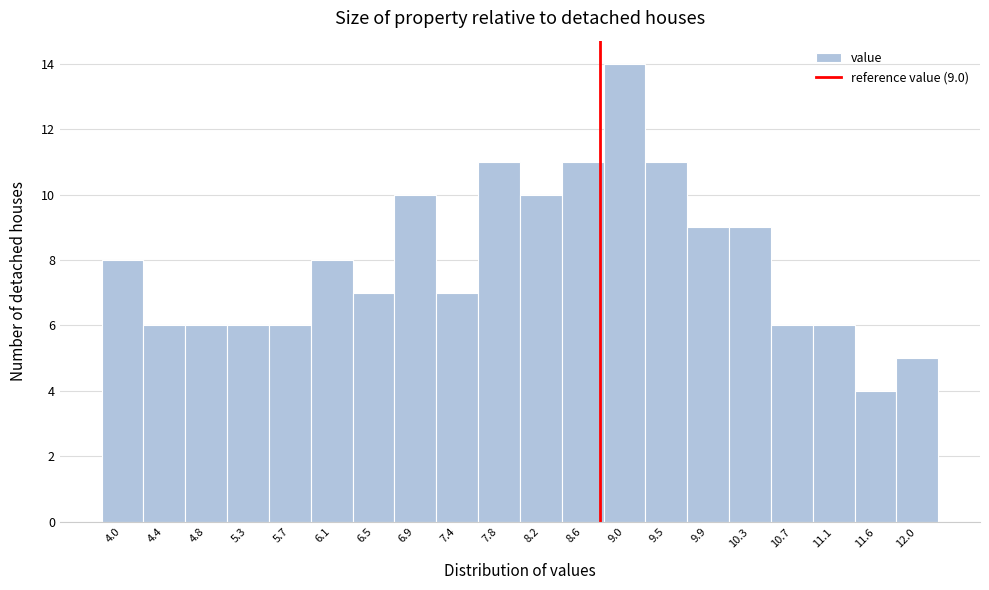

Reading left to right, list all the values displayed in this chart.

4.0=8	4.4=6	4.8=6	5.3=6	5.7=6	6.1=8	6.5=7	6.9=10	7.4=7	7.8=11	8.2=10	8.6=11	9.0=14	9.5=11	9.9=9	10.3=9	10.7=6	11.1=6	11.6=4	12.0=5